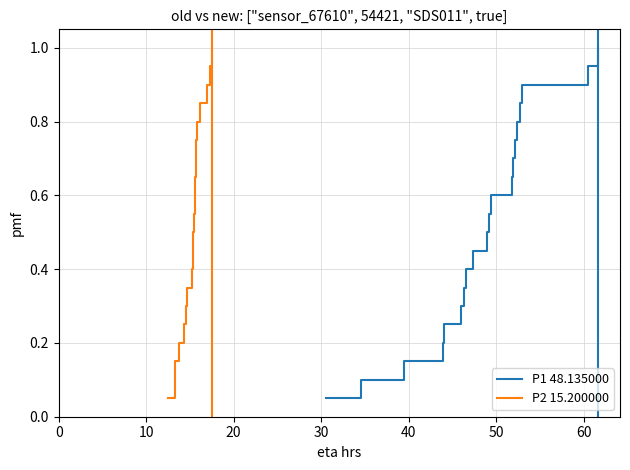

True or false: P2 15.200000 and P1 48.135000 cross at least once.

False